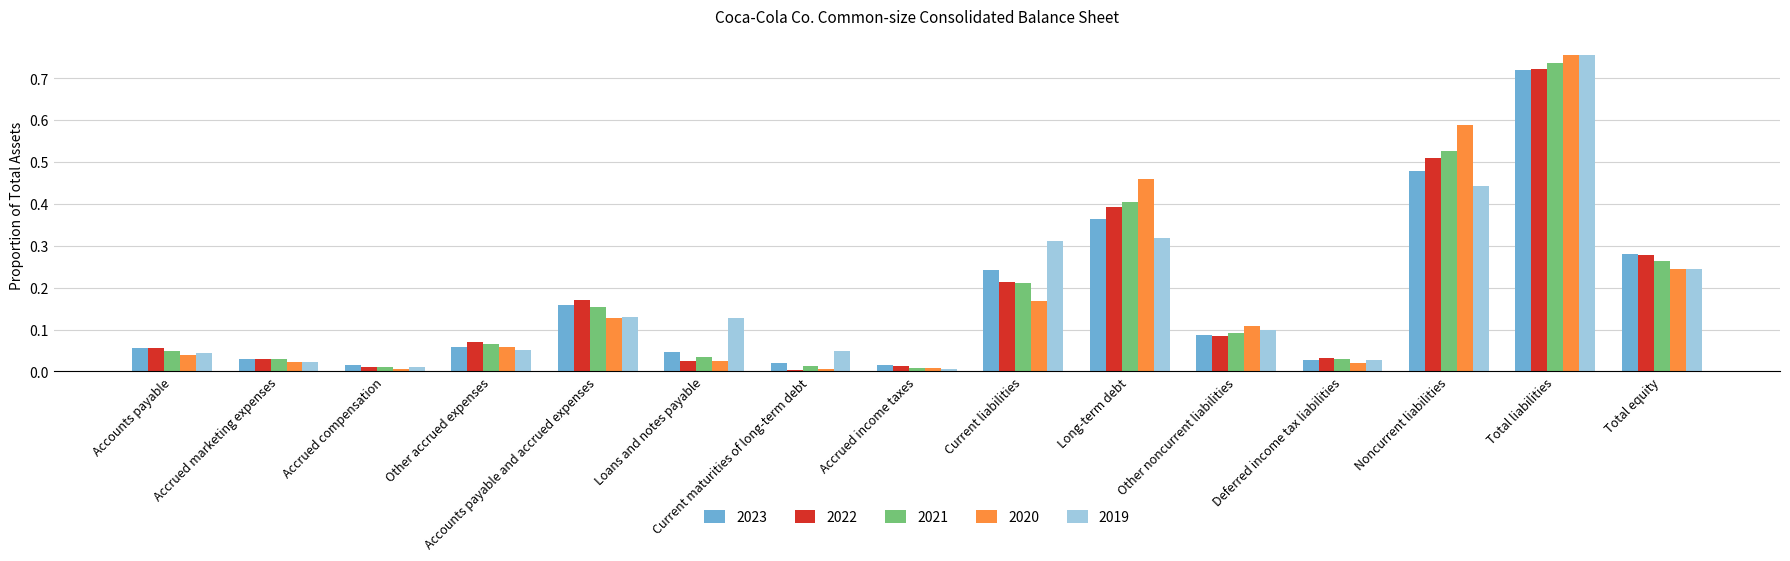

At which category does the chart reach its peak across all series?

Total liabilities